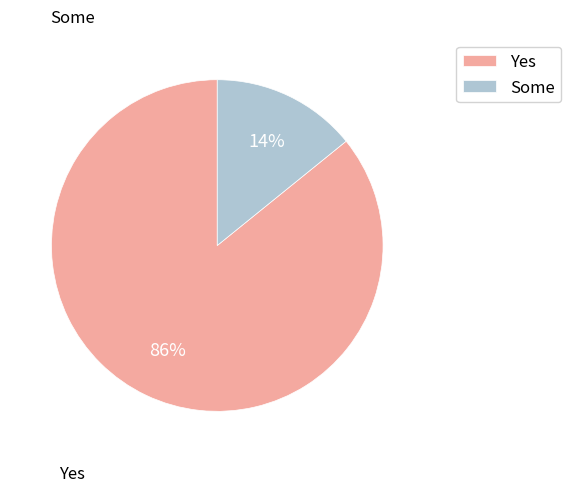

Is it true that Some is 24% of the pie?

False